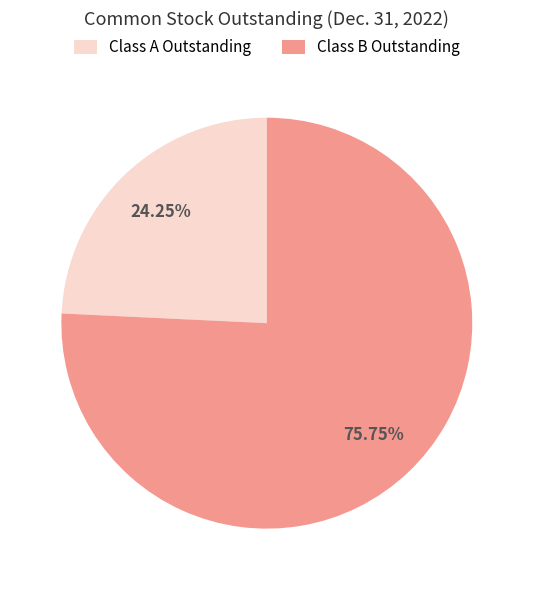

What is the majority slice?

Class B Outstanding